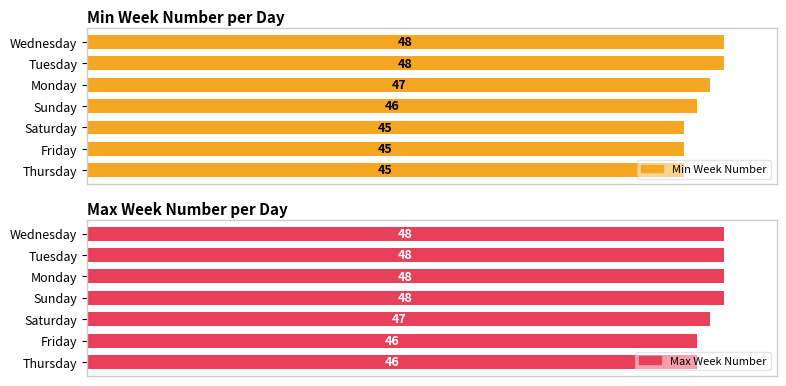

The Max Week Number series shows 28 at Friday. True or false?

False